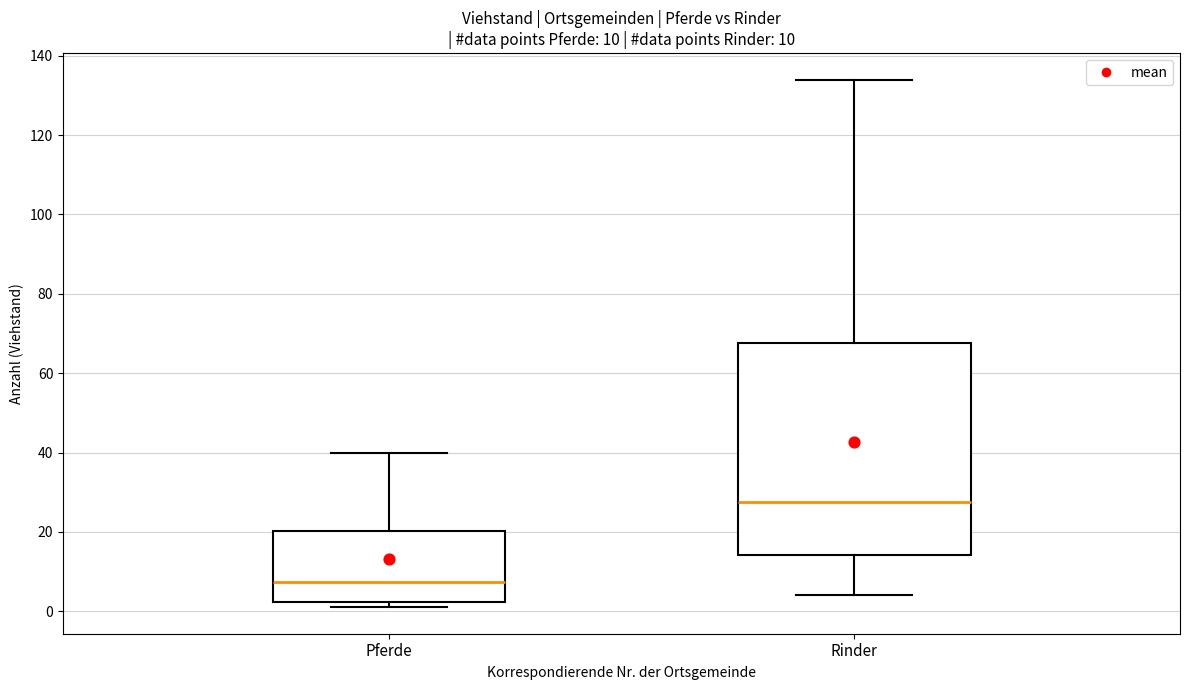

Which box's median line is the highest?

Rinder